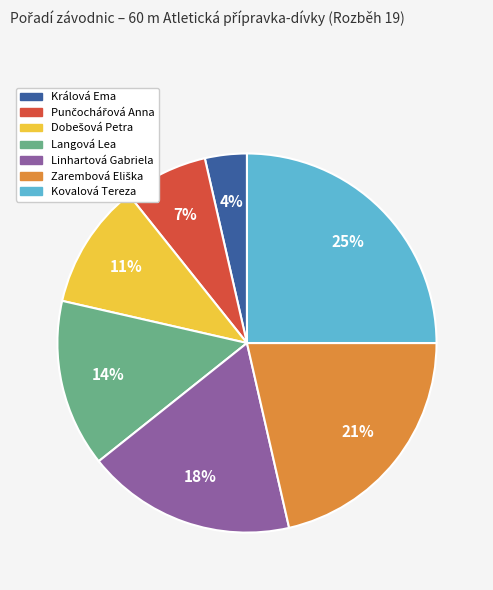

To the nearest percent, what is the difference between the Langová Lea and Kovalová Tereza slice percentages?

11%